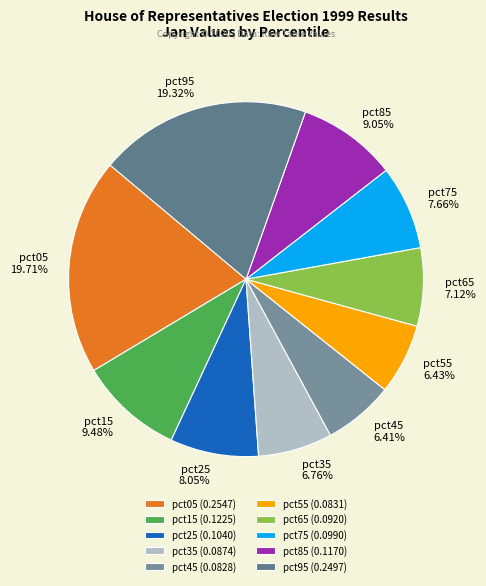

Count the number of slices in the pie.

10